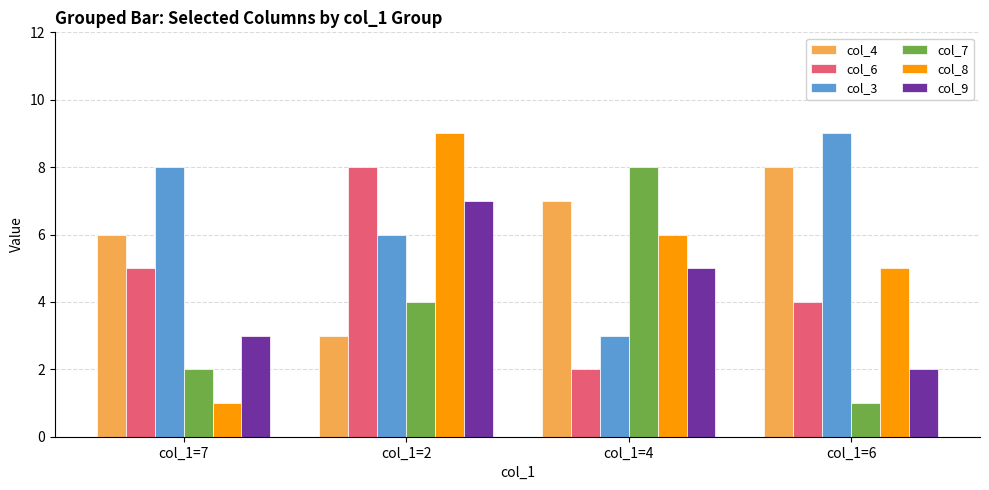

What is the average value of the col_4 series?

6